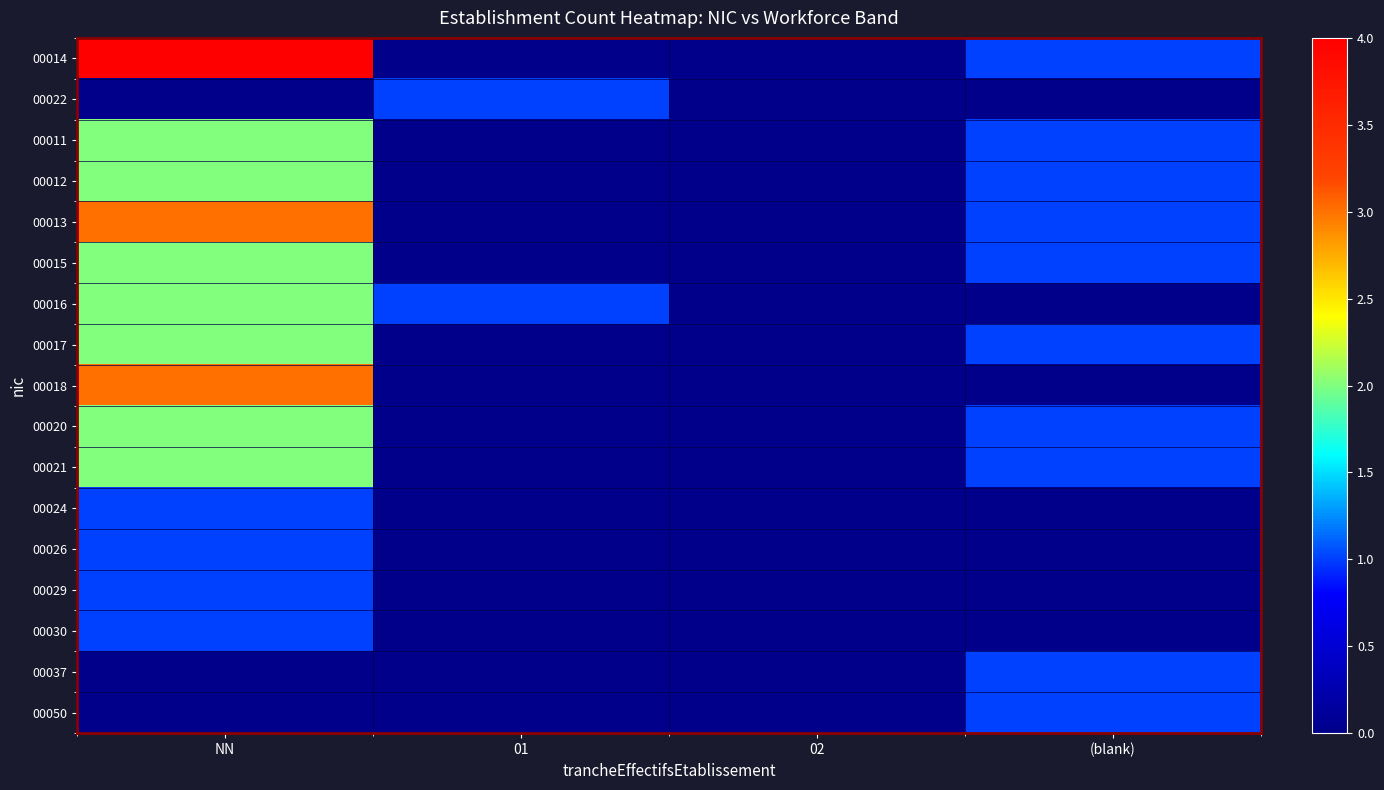

Between (blank) and NN, which is larger?

NN